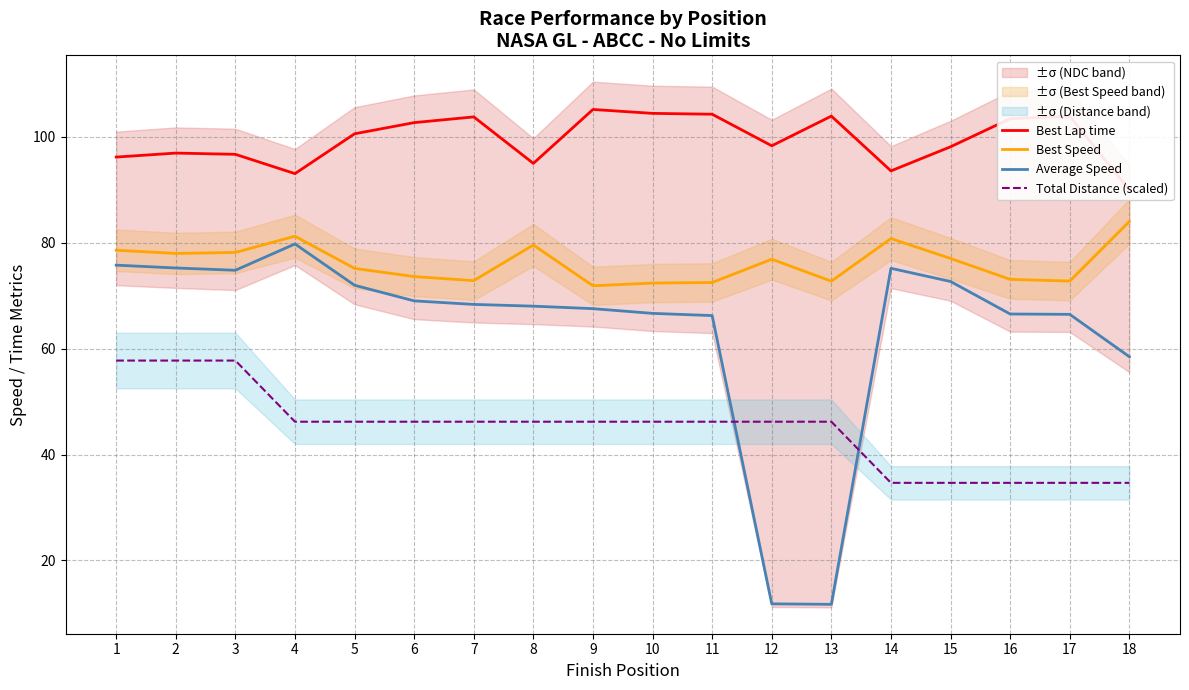

What is the difference between the highest and lowest values at 1?

38.4